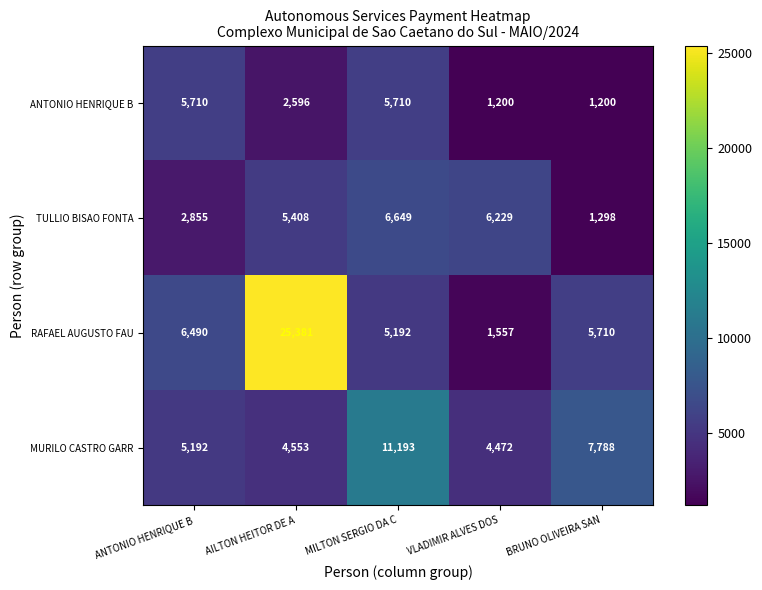

What is the highest value of the ANTONIO HENRIQUE B series?

5710